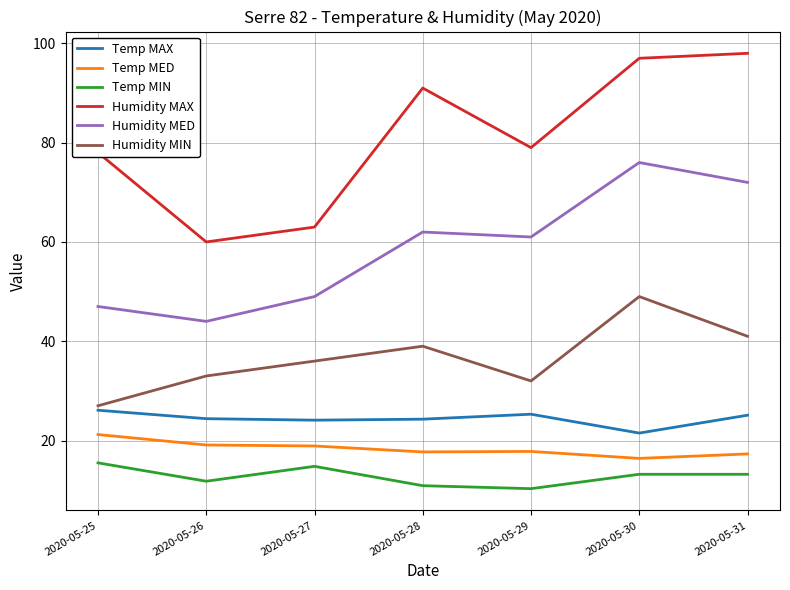

How many series are shown in this chart?

6